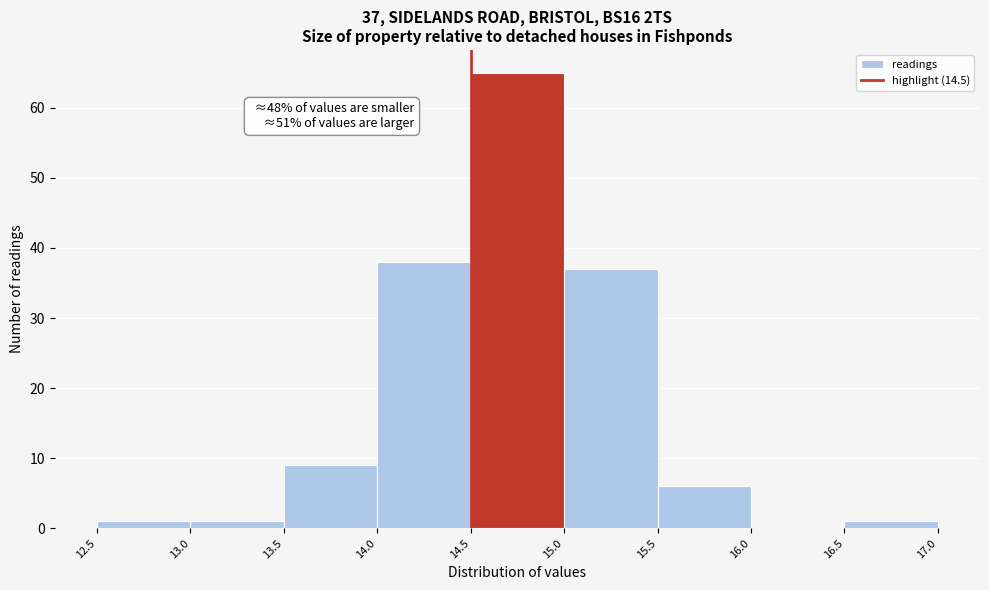

Which range on the x-axis has the tallest bar?

14.5 to 15.0